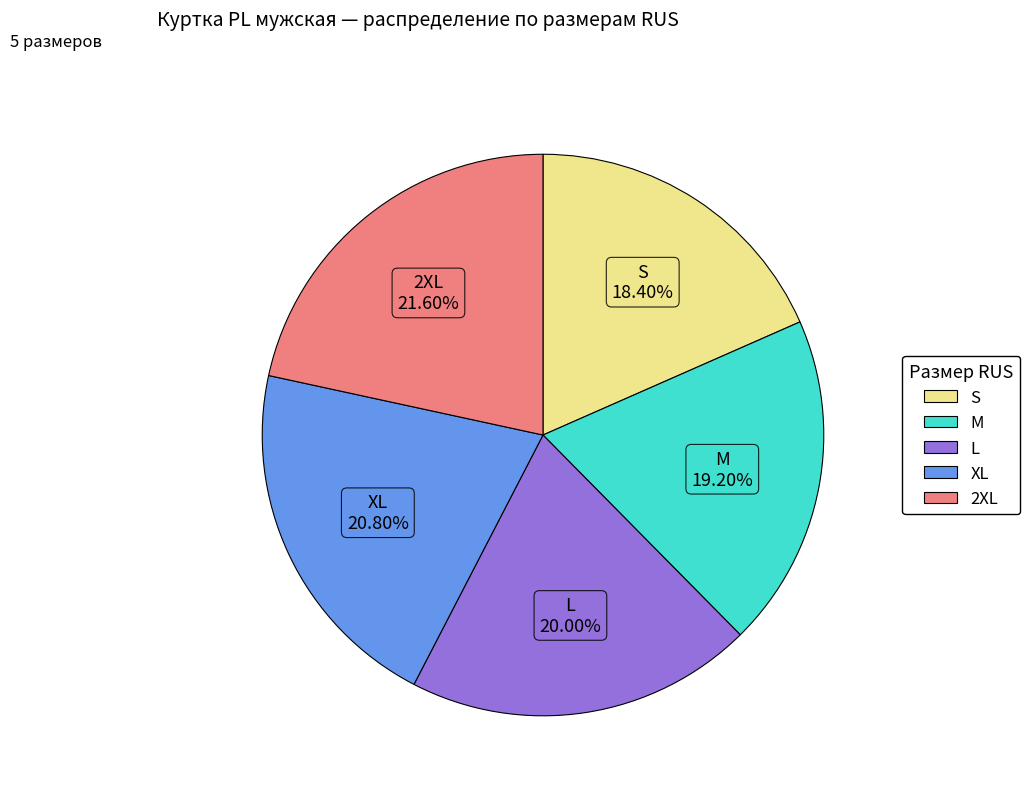

Is it true that XL is 34% of the pie?

False